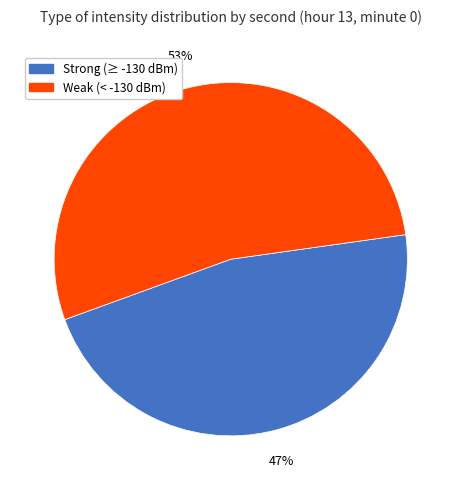

Does any single category account for the majority?

Yes